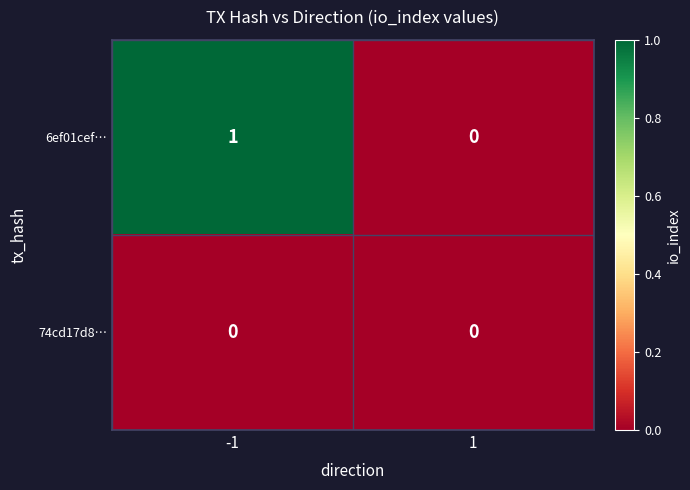

Reading left to right, list all the values displayed in this chart.

6ef01cef…: -1=1	1=0
74cd17d8…: -1=0	1=0